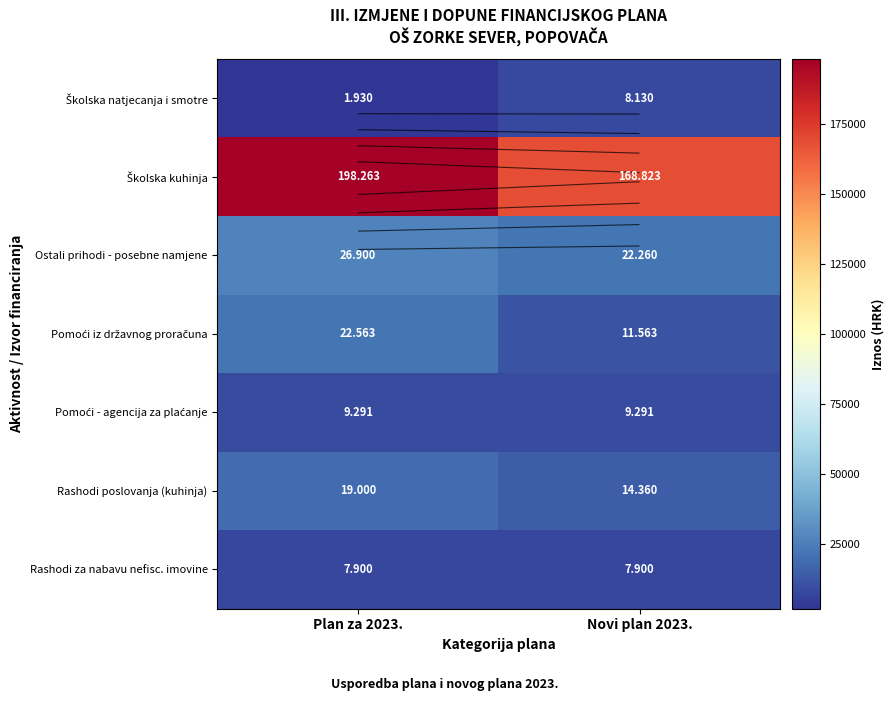

At which label does Rashodi poslovanja (kuhinja) reach its peak?

Plan za 2023.